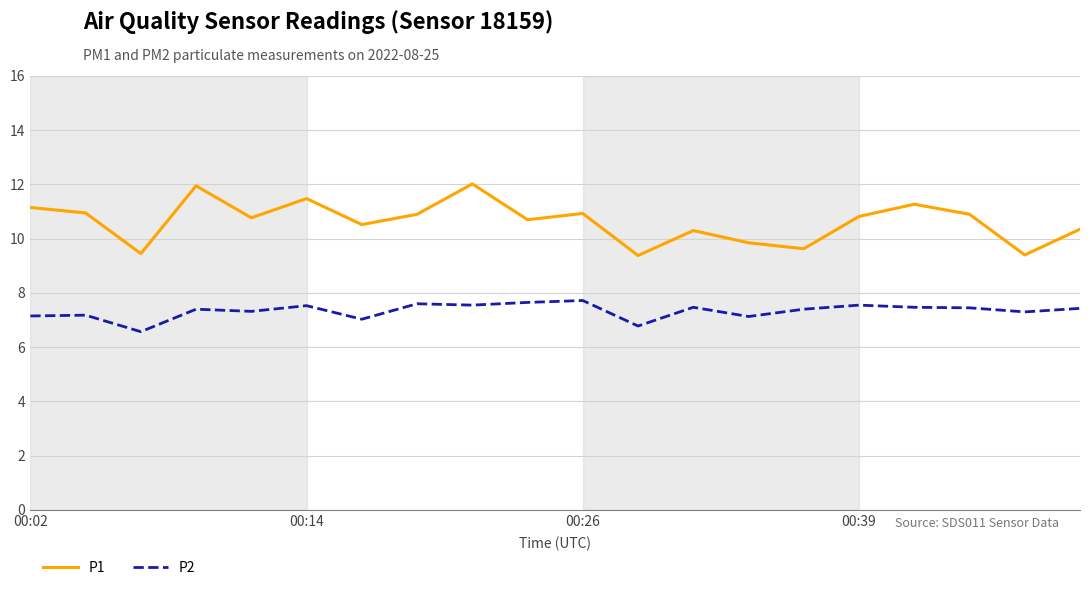

How many distinct data groups are displayed?

2